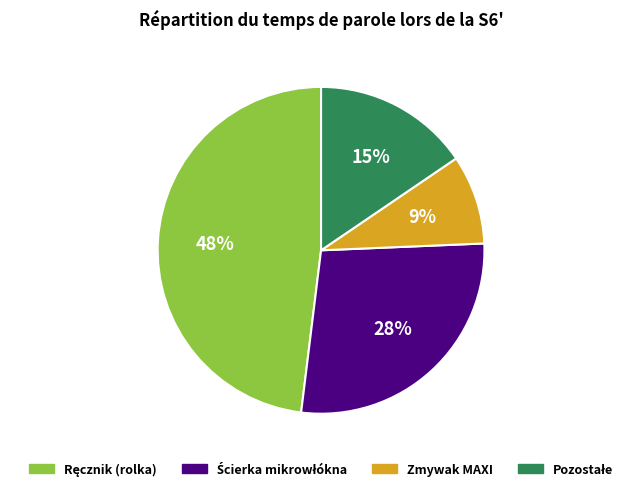

The Zmywak MAXI slice represents 1% of the pie. True or false?

False